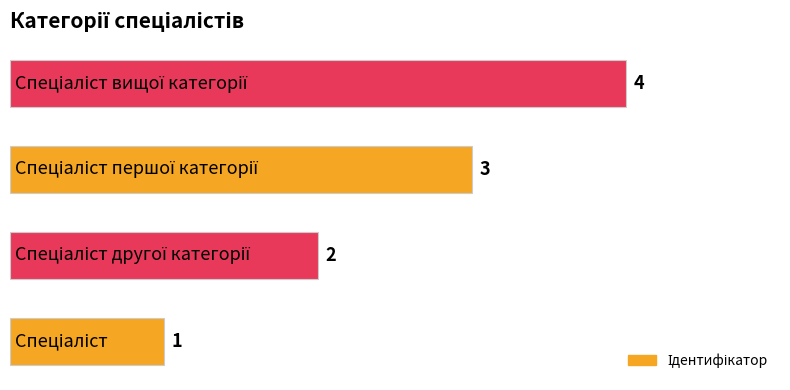

What is the maximum value shown in the chart?

4